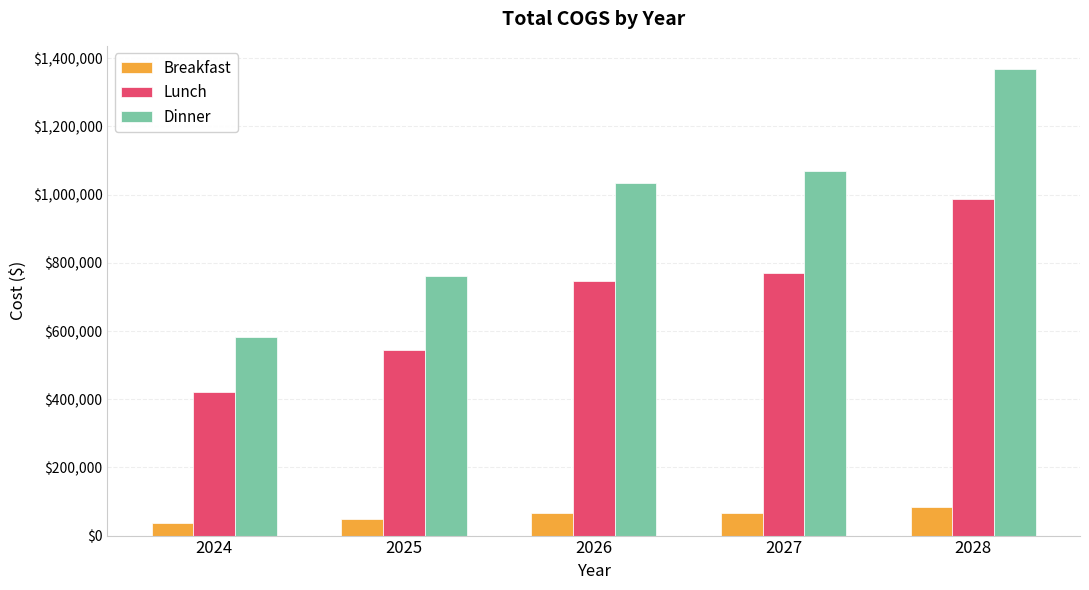

What is the difference between the second highest and minimum values in the Dinner series?

486409.2